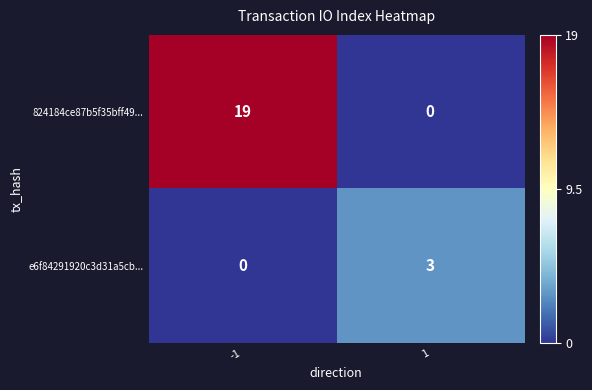

Count the number of data series in this chart.

2